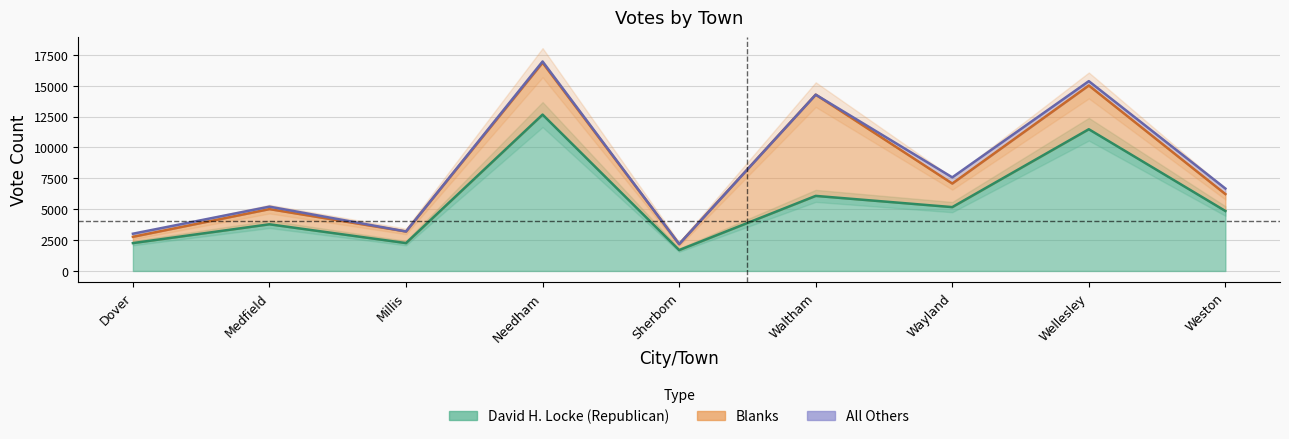

True or false: David H. Locke (Republican) has a value of 6578 at Weston.

False